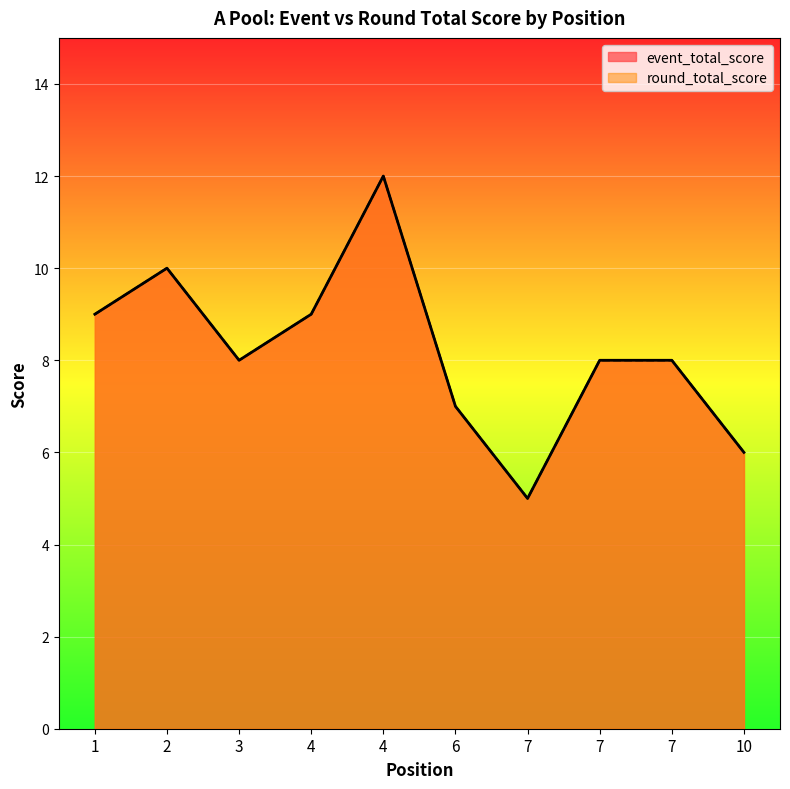

Which category has the lowest value in the event_total_score series?

7